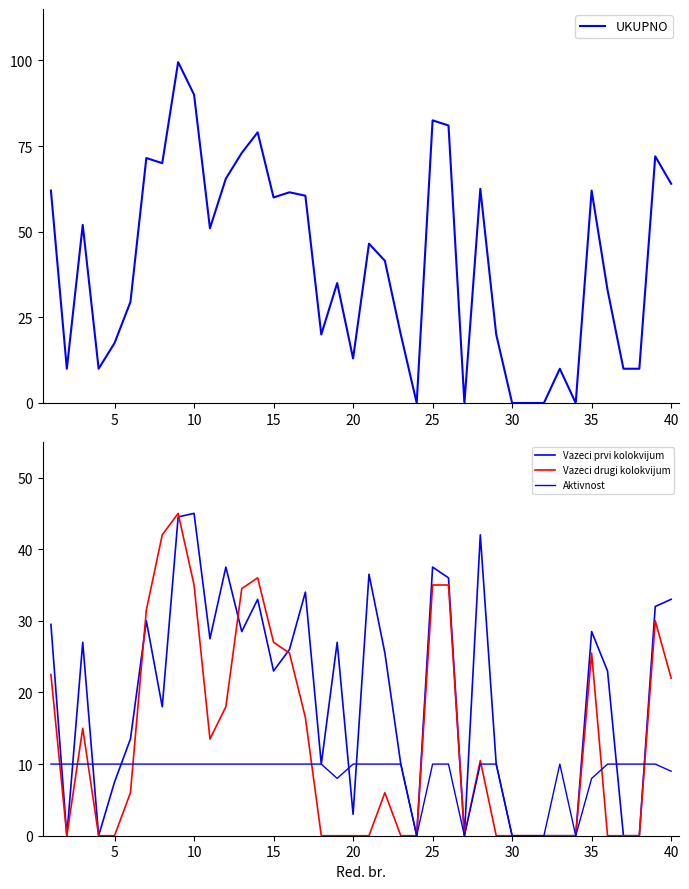

Count the number of data series in this chart.

4